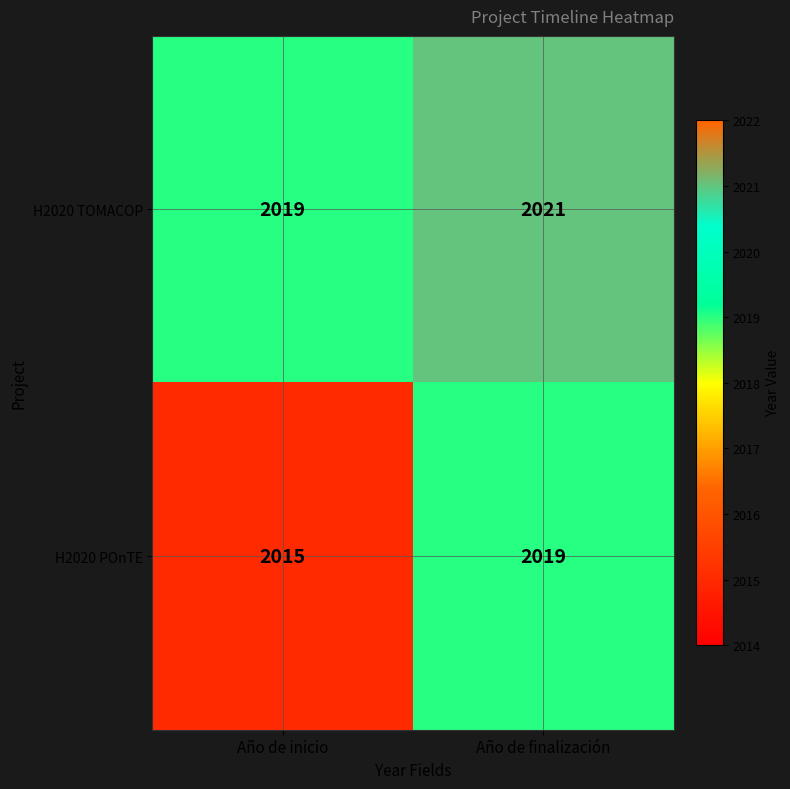

Which series changed the most between Año de inicio and Año de finalización?

H2020 POnTE